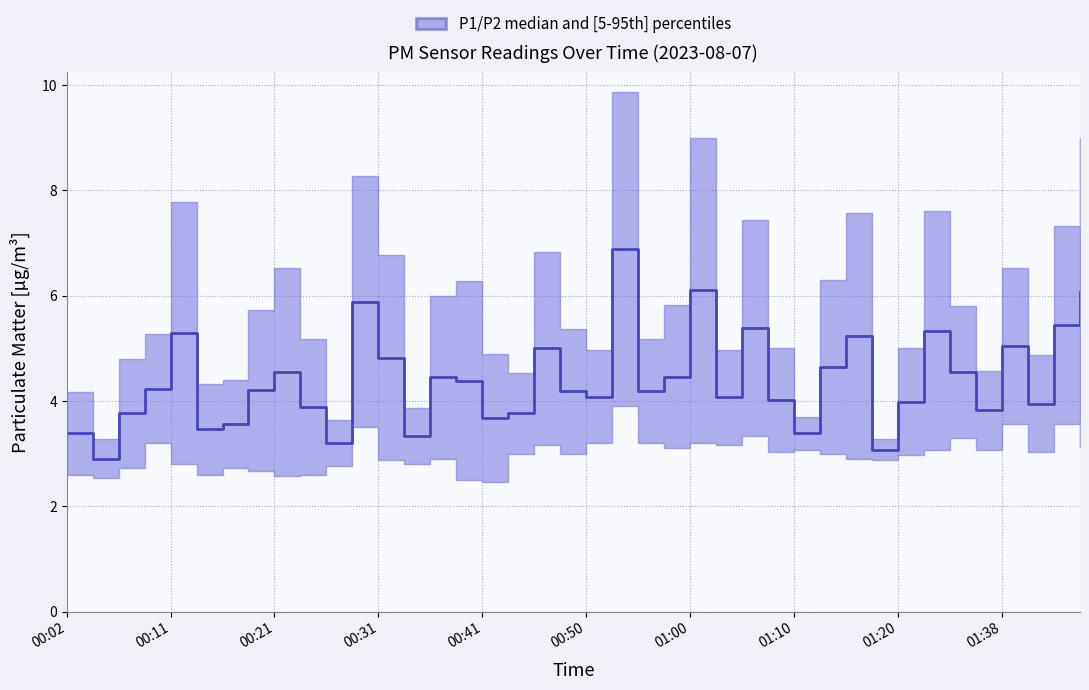

Is it true that the value at 00:14 is 5.3?

False